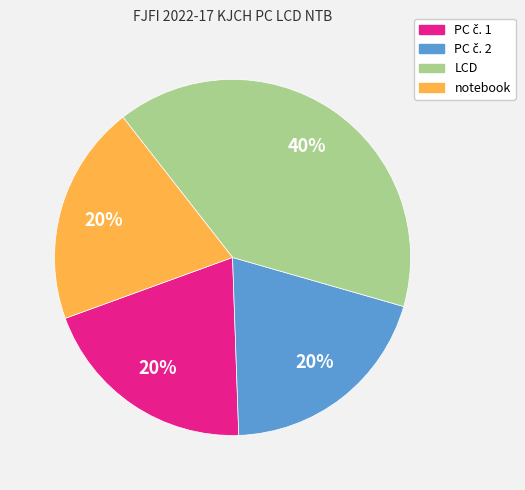

To the nearest percent, what portion does notebook represent?

20%